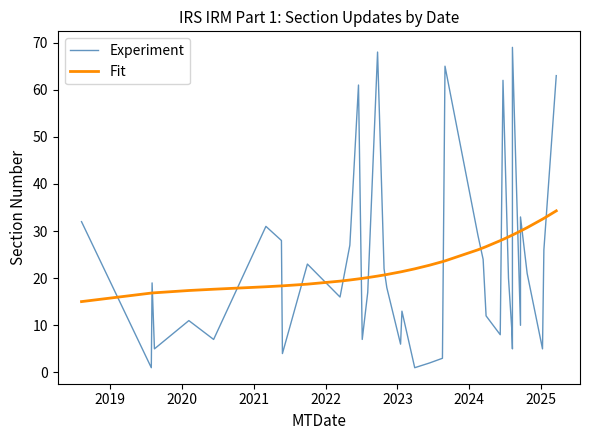

How many series are shown in this chart?

2